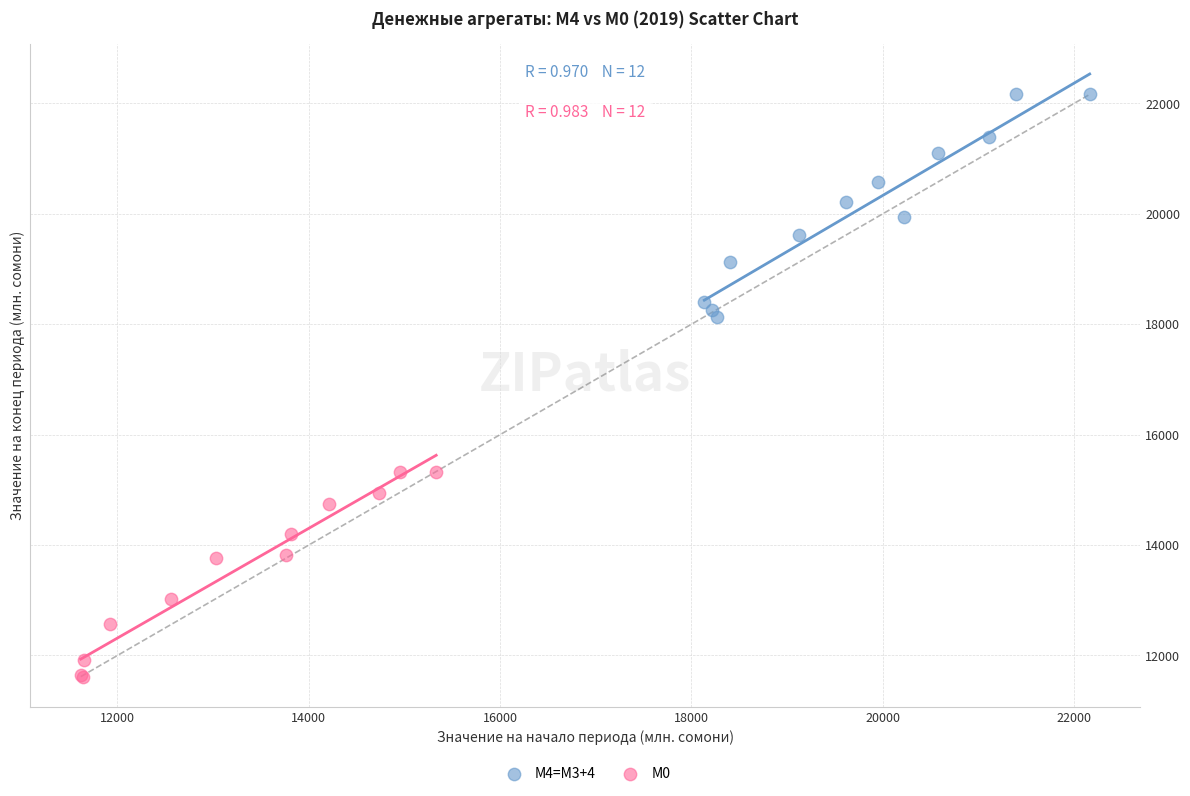

Which series has the largest Y range (max minus min)?

М4=M3+4